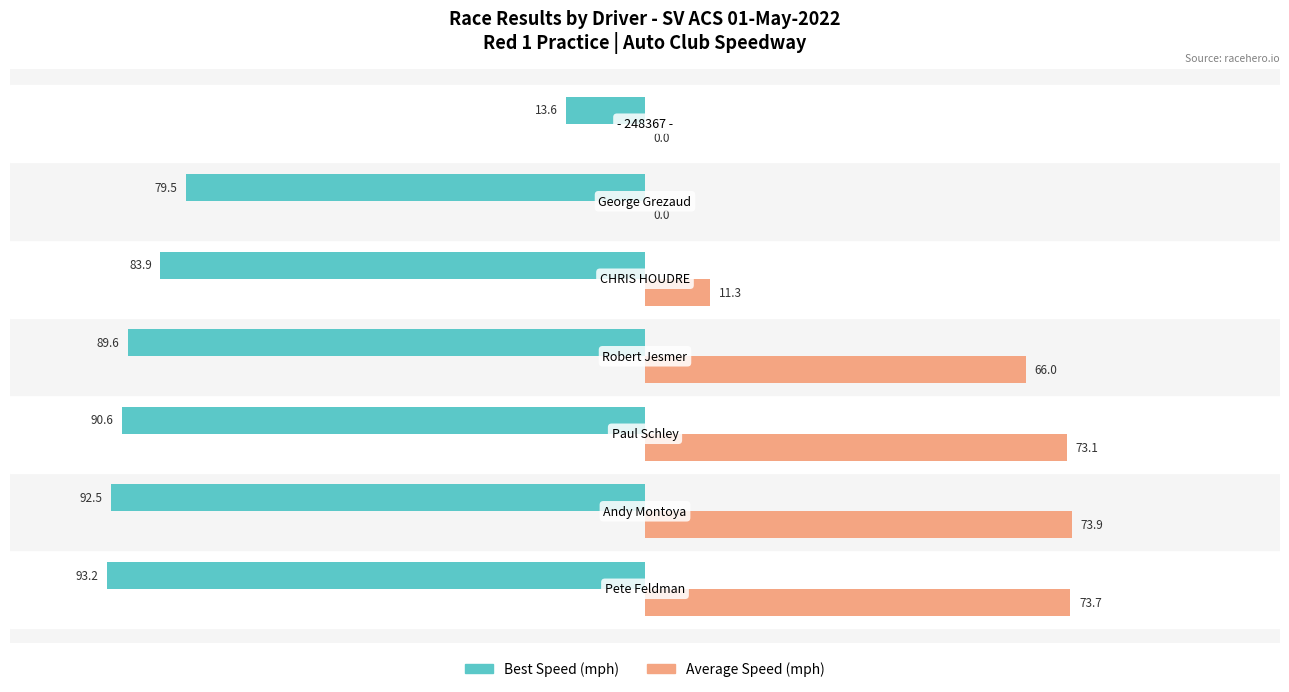

Which series has the largest total across all categories?

Average Speed (mph)